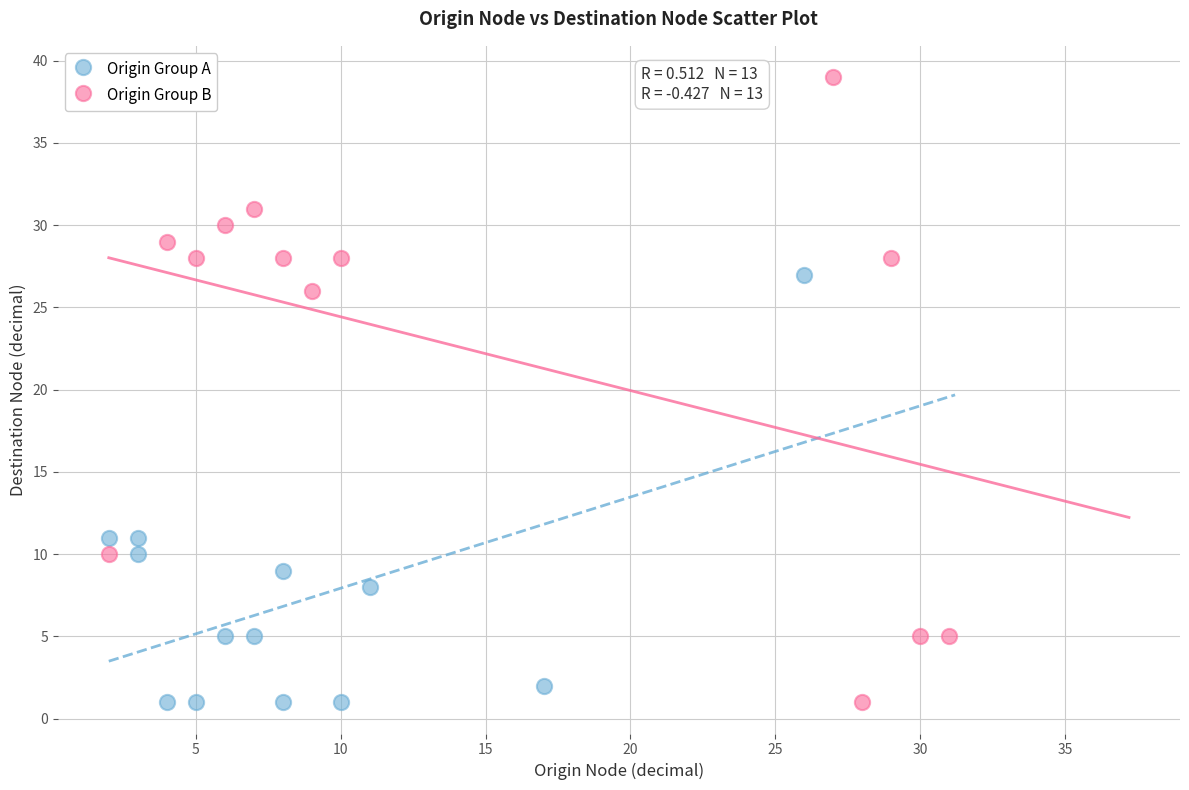

Which series has the largest Y range (max minus min)?

Origin Group B